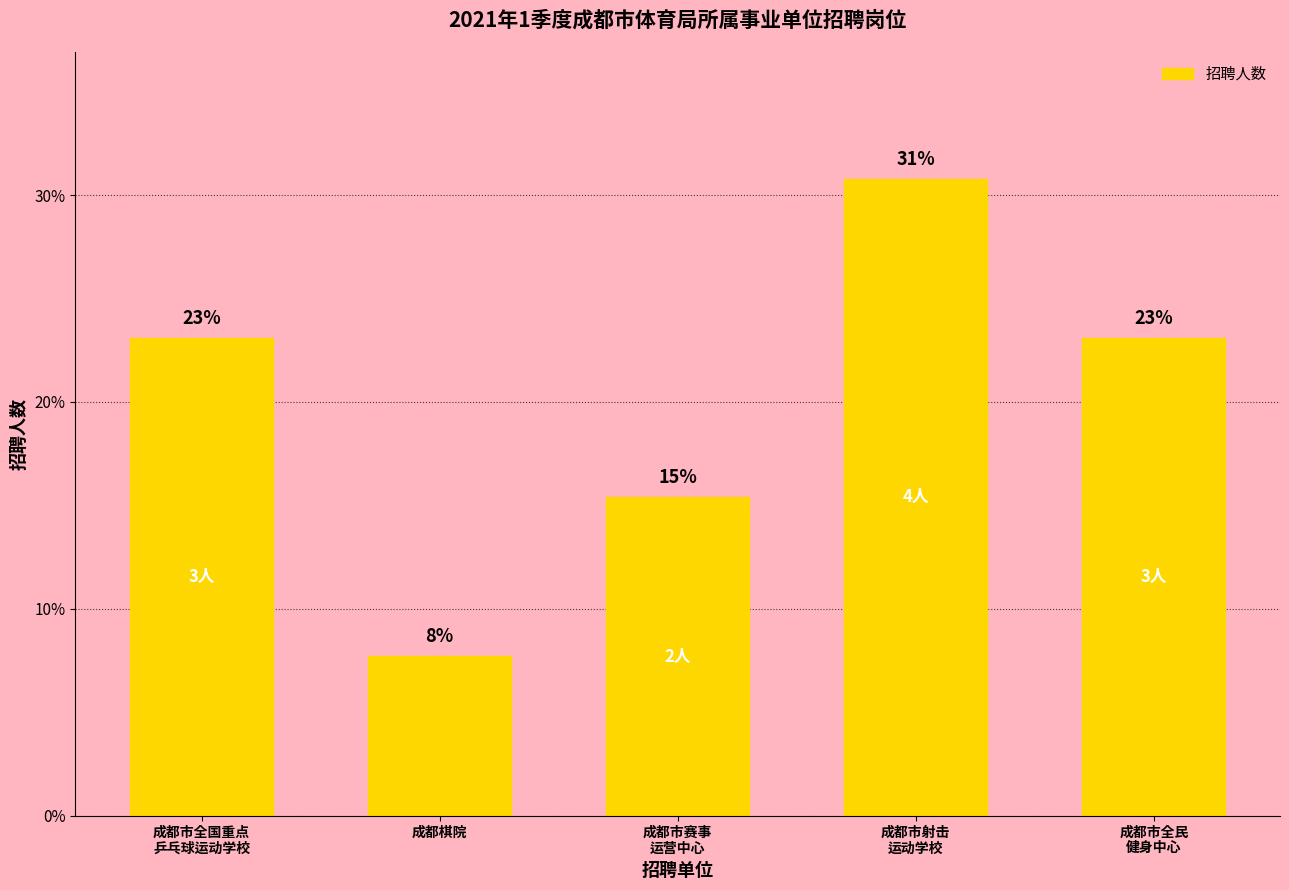

What is the change in value from 成都市射击
运动学校 to 成都市全民
健身中心?

-7.7